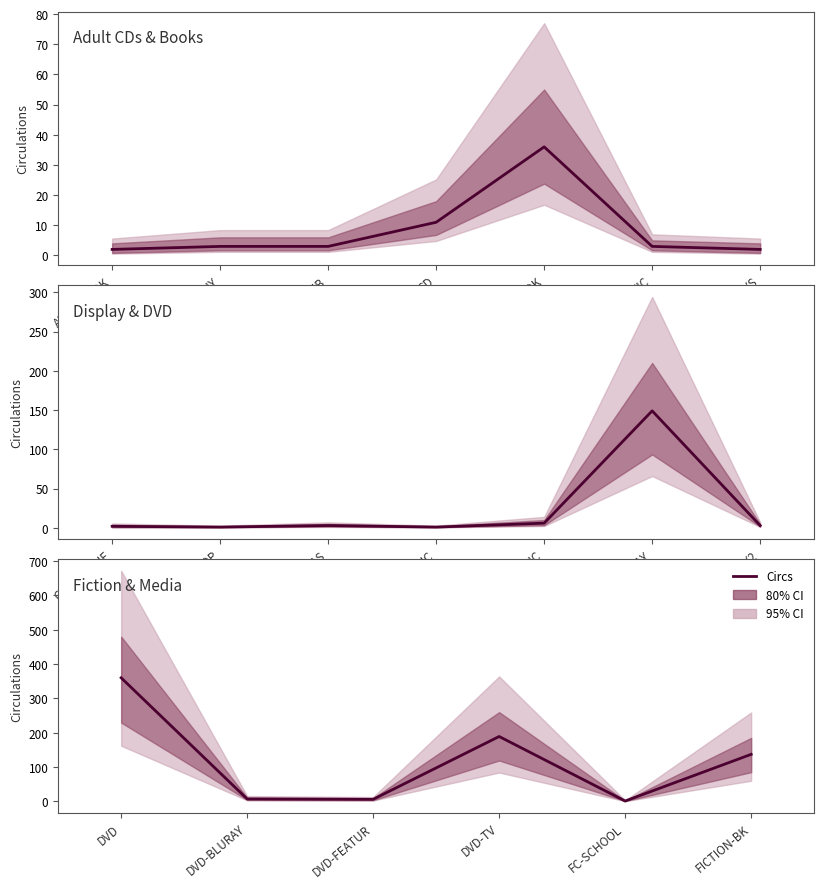

What is the change in value from DVD-TV to FC-SCHOOL?

-188